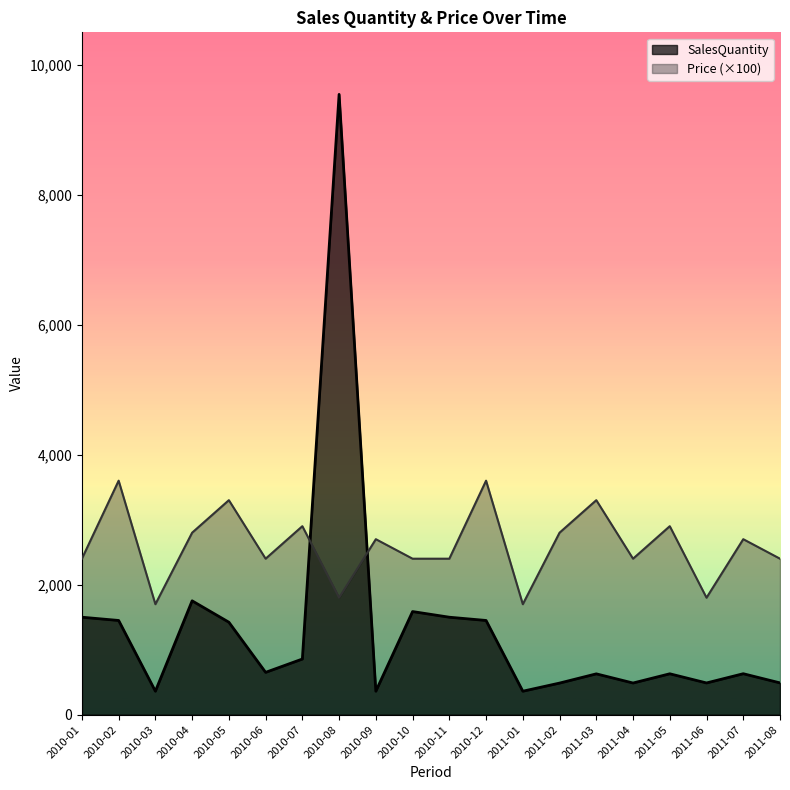

What is the total value across all series at 2010-01?

3900